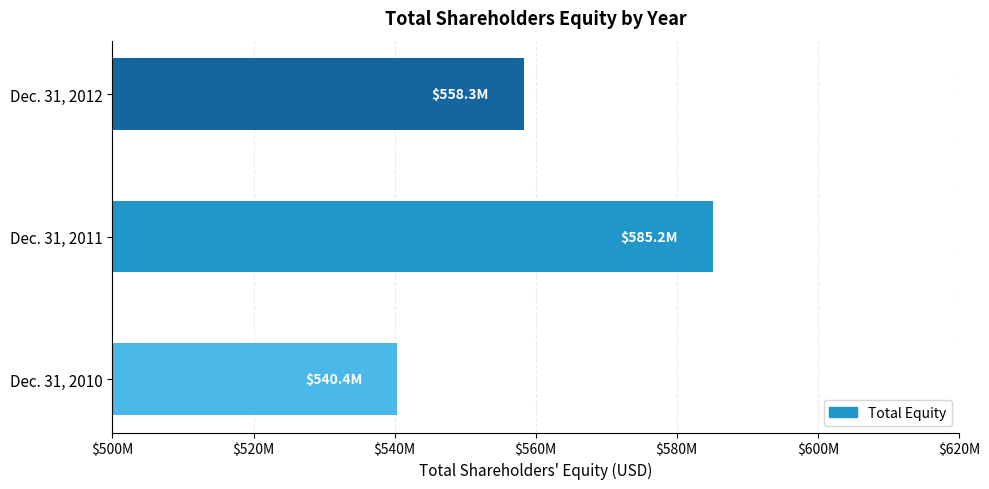

Are the bars horizontal?

Yes